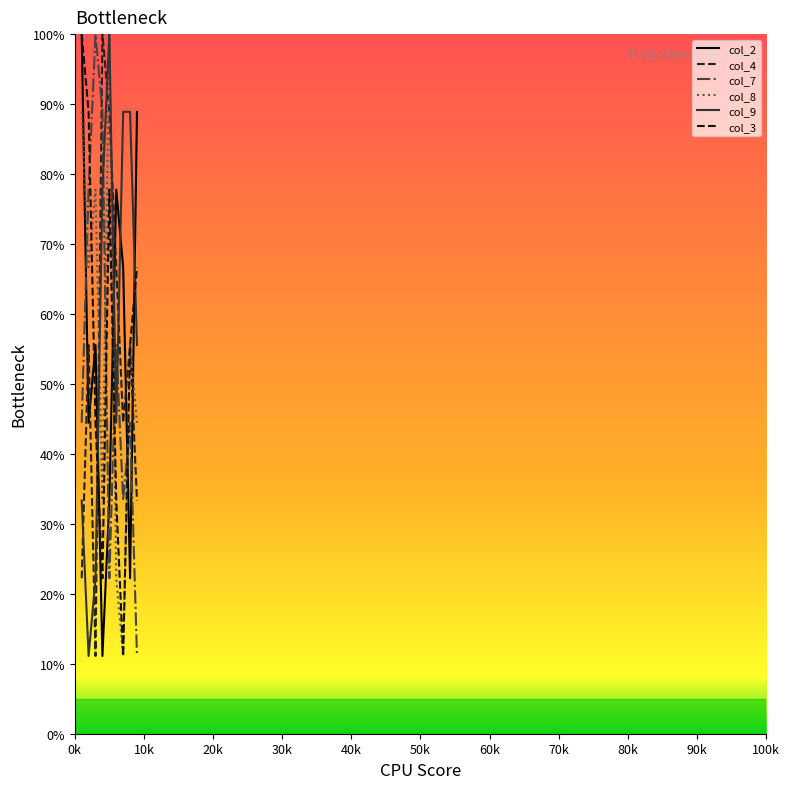

How many lines are shown in the chart?

6